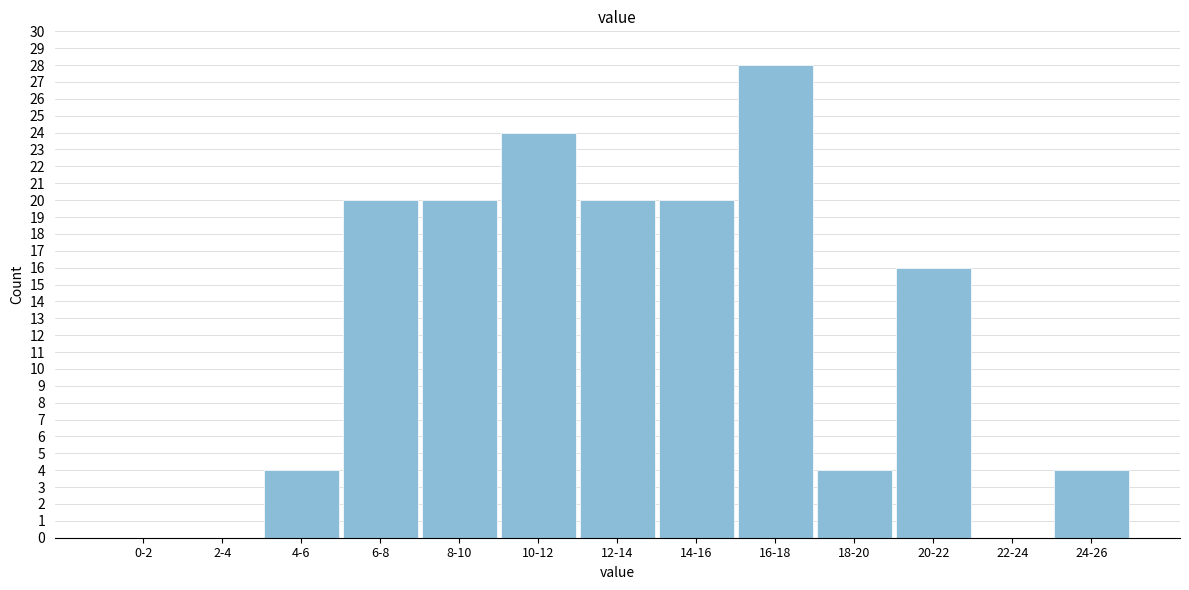

Reading left to right, what are all the values shown in this chart?

0-2=0	2-4=0	4-6=4	6-8=20	8-10=20	10-12=24	12-14=20	14-16=20	16-18=28	18-20=4	20-22=16	22-24=0	24-26=4